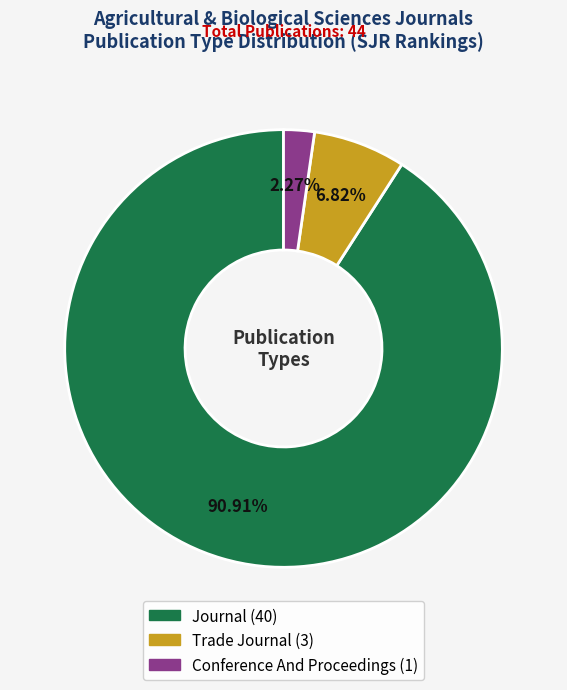

Is there a majority slice in this chart?

Yes